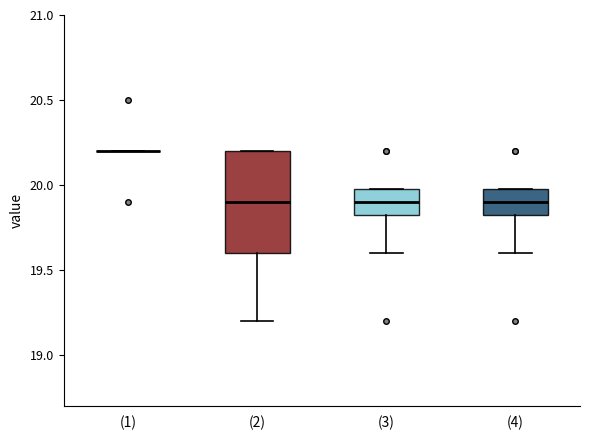

Reading left to right, read every box against the y-axis: the position of its median line, the range the box covers, and the ends of its whiskers. The values are not printed on the chart, so give them approximately, as read against the axis.

(1): box collapsed to a line at 20.20, whiskers 20.20 to 20.20
(2): median 19.90, box 19.60 to 20.20, whiskers 19.20 to 20.20
(3): median 19.90, box 19.85 to 20.00, whiskers 19.60 to 20.00
(4): median 19.90, box 19.85 to 20.00, whiskers 19.60 to 20.00